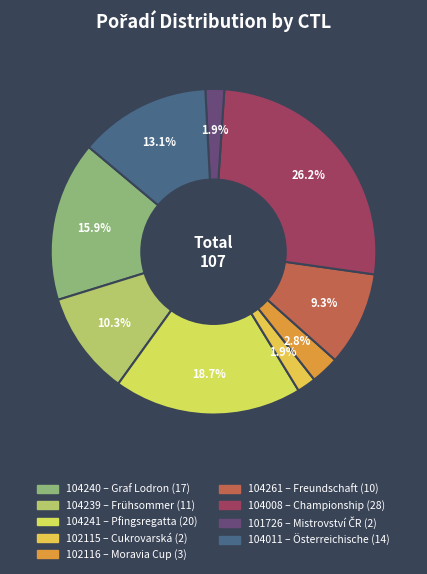

How many slices are in this pie chart?

9